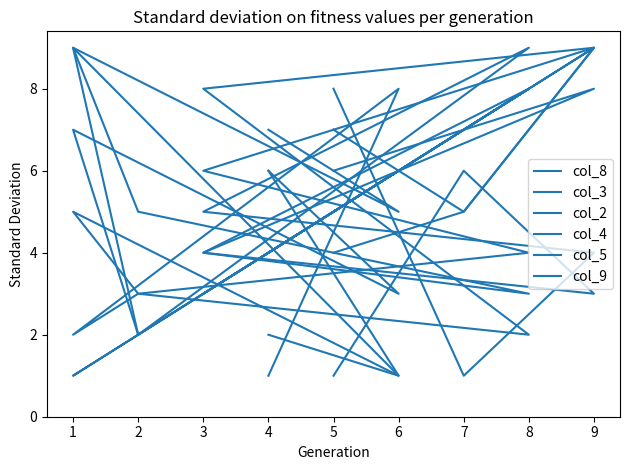

Rank the series at 2 from highest to lowest value.

col_9, col_8, col_5, col_3, col_2, col_4